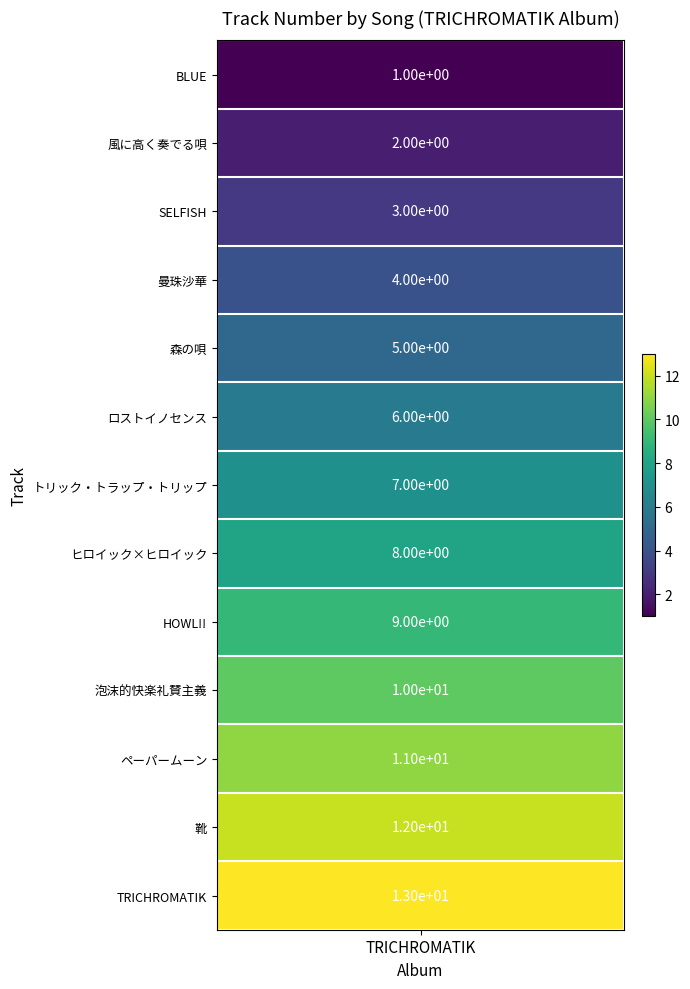

What is the average value?

7